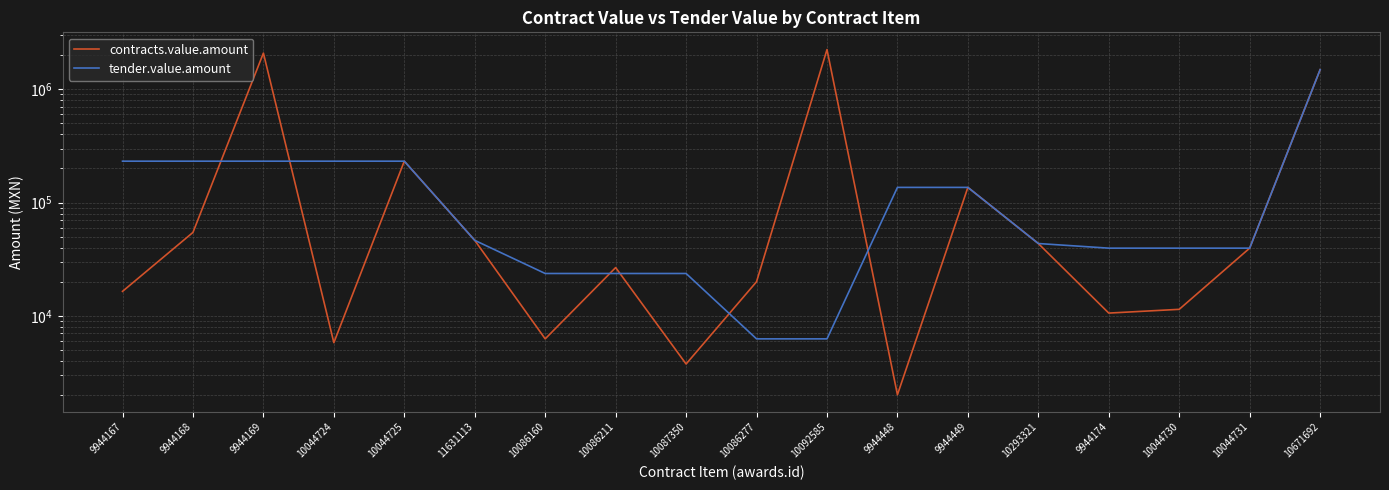

Between 9944448 and 10293321, which series saw the biggest shift?

tender.value.amount